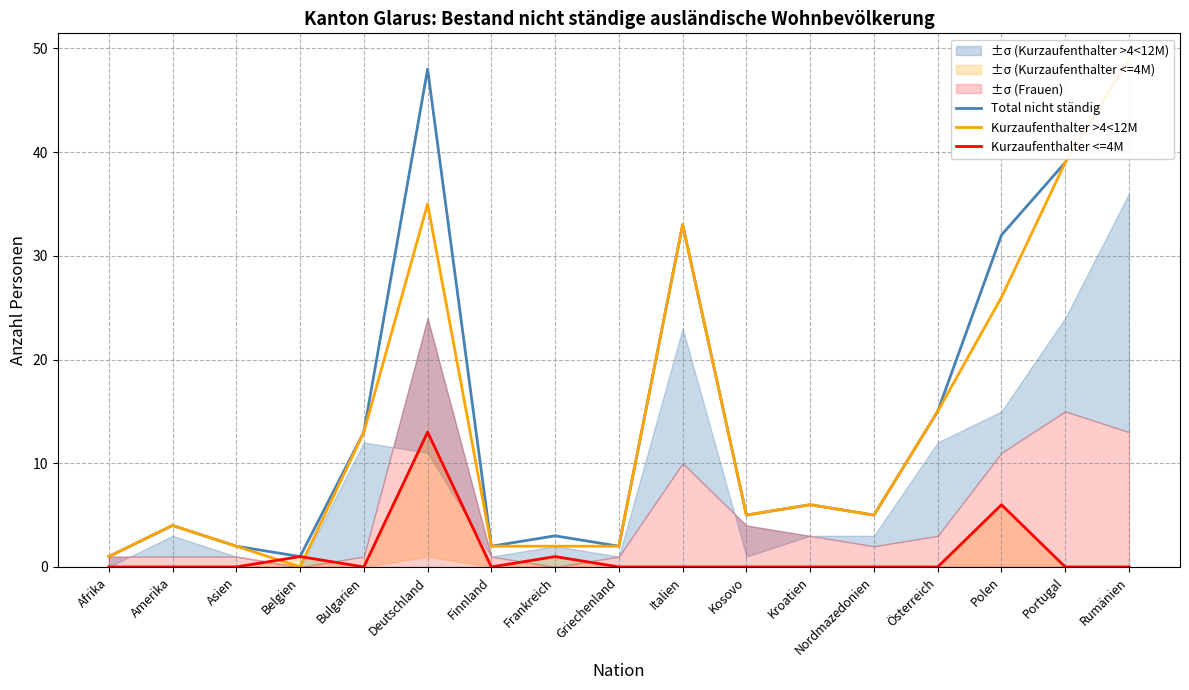

Reading left to right, what are all the values shown in this chart?

Total nicht ständig: Afrika=1	Amerika=4	Asien=2	Belgien=1	Bulgarien=13	Deutschland=48	Finnland=2	Frankreich=3	Griechenland=2	Italien=33	Kosovo=5	Kroatien=6	Nordmazedonien=5	Österreich=15	Polen=32	Portugal=39	Rumänien=49
Kurzaufenthalter >4<12M: Afrika=1	Amerika=4	Asien=2	Belgien=0	Bulgarien=13	Deutschland=35	Finnland=2	Frankreich=2	Griechenland=2	Italien=33	Kosovo=5	Kroatien=6	Nordmazedonien=5	Österreich=15	Polen=26	Portugal=39	Rumänien=49
Kurzaufenthalter <=4M: Afrika=0	Amerika=0	Asien=0	Belgien=1	Bulgarien=0	Deutschland=13	Finnland=0	Frankreich=1	Griechenland=0	Italien=0	Kosovo=0	Kroatien=0	Nordmazedonien=0	Österreich=0	Polen=6	Portugal=0	Rumänien=0